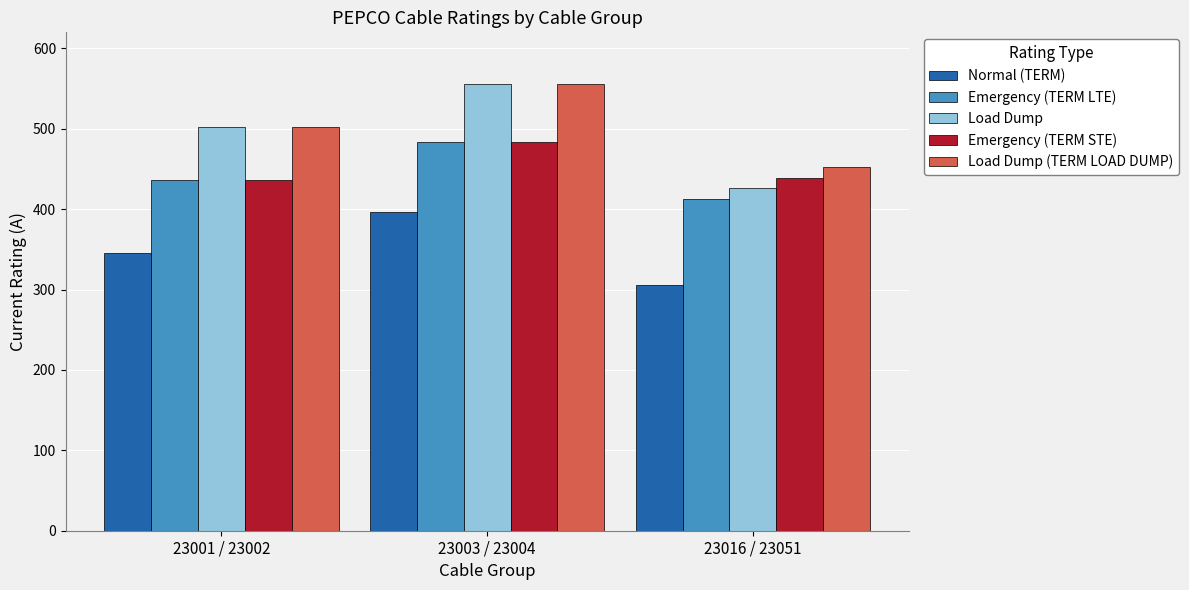

Read the Emergency (TERM LTE) value at 23016 / 23051.

413